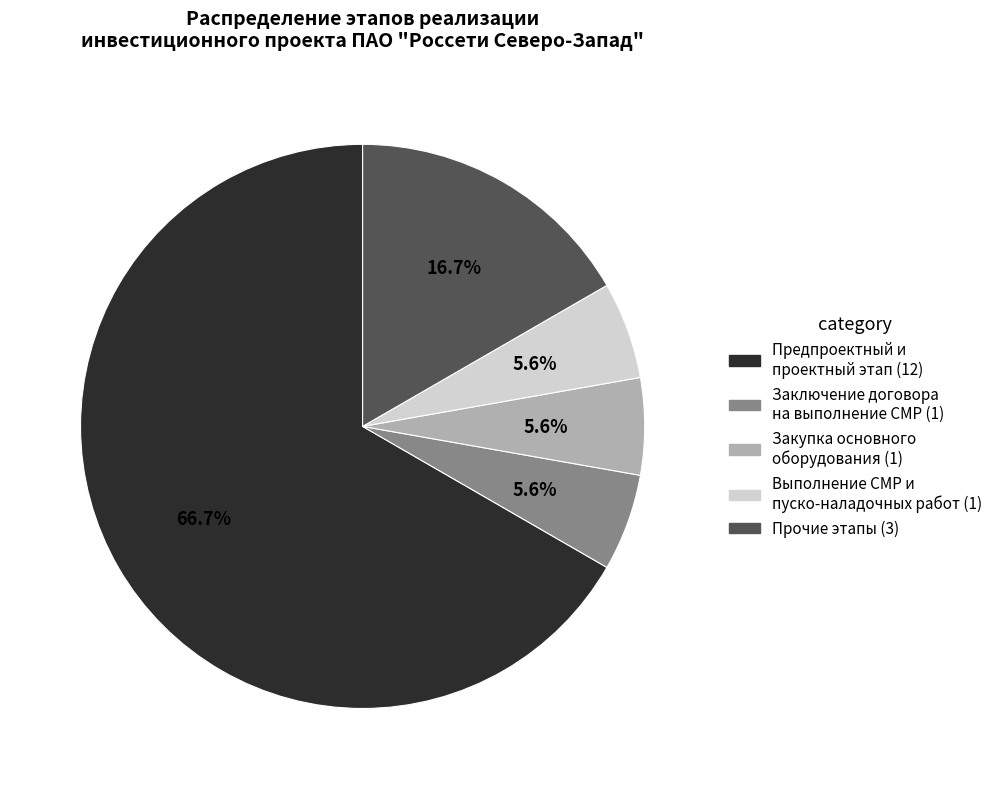

Count the number of slices in the pie.

5